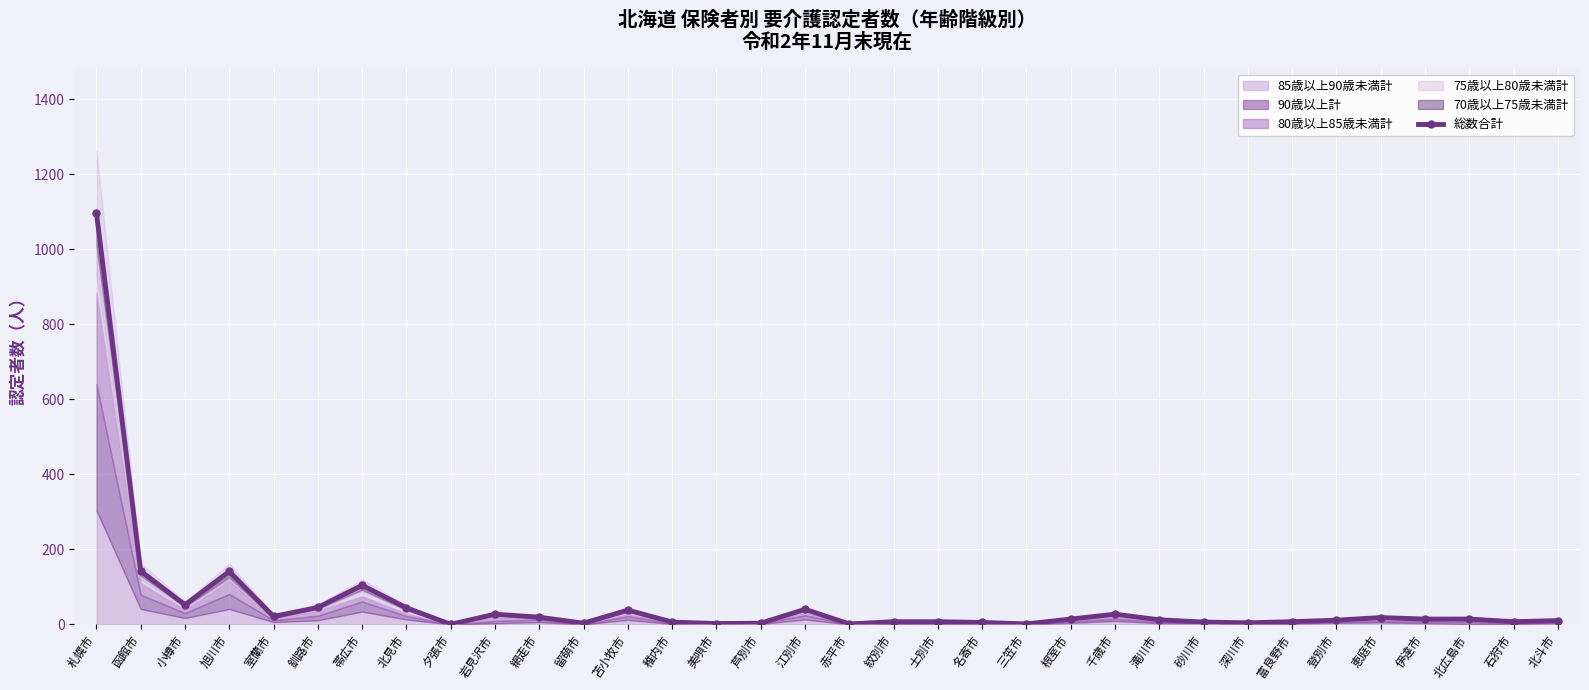

The chart shows a value of 40 at 江別市. True or false?

True